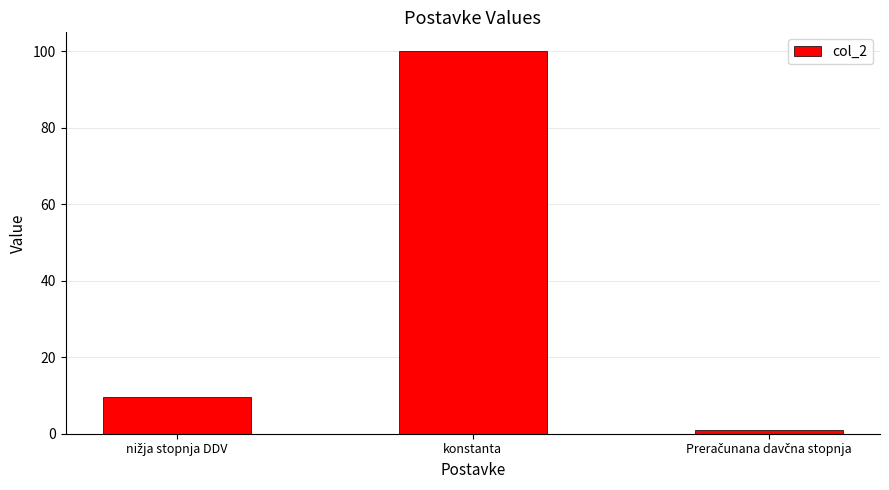

Which label corresponds to the largest value in the chart?

konstanta